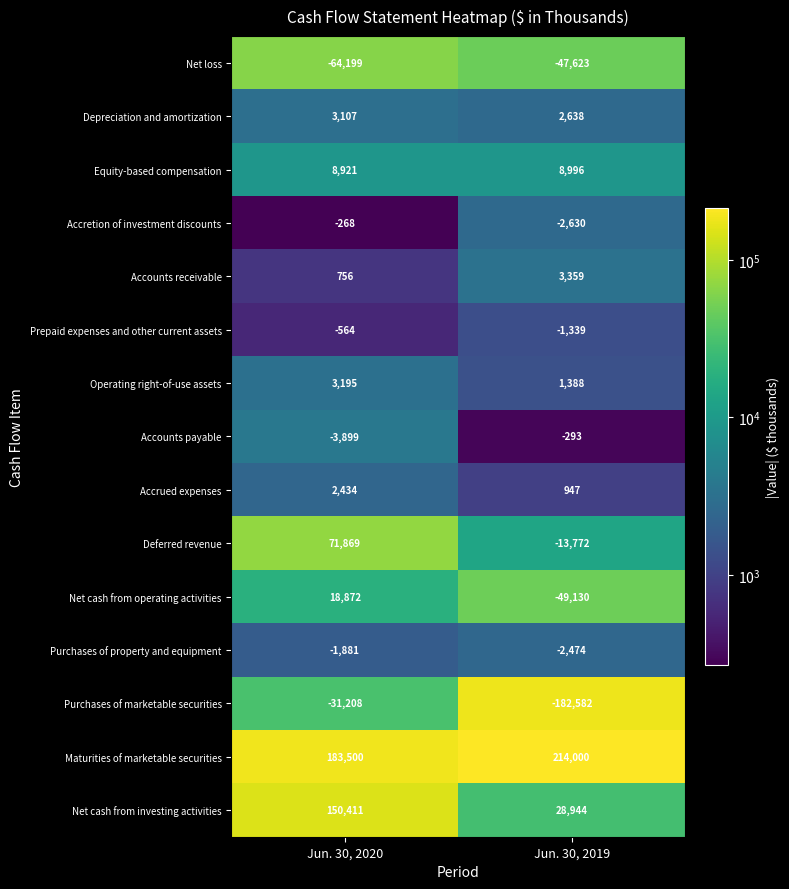

What is the sum of the Deferred revenue values at Jun. 30, 2019 and Jun. 30, 2020?

58097